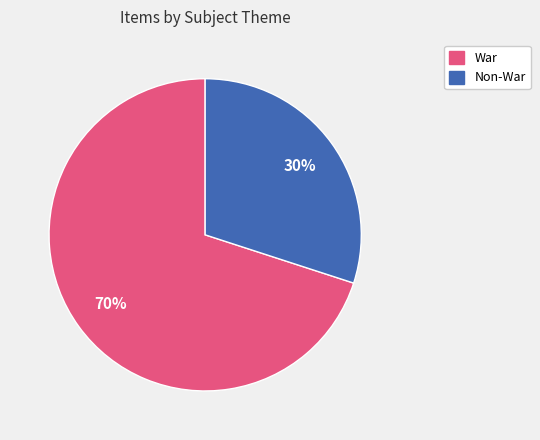

Does any single category account for the majority?

Yes